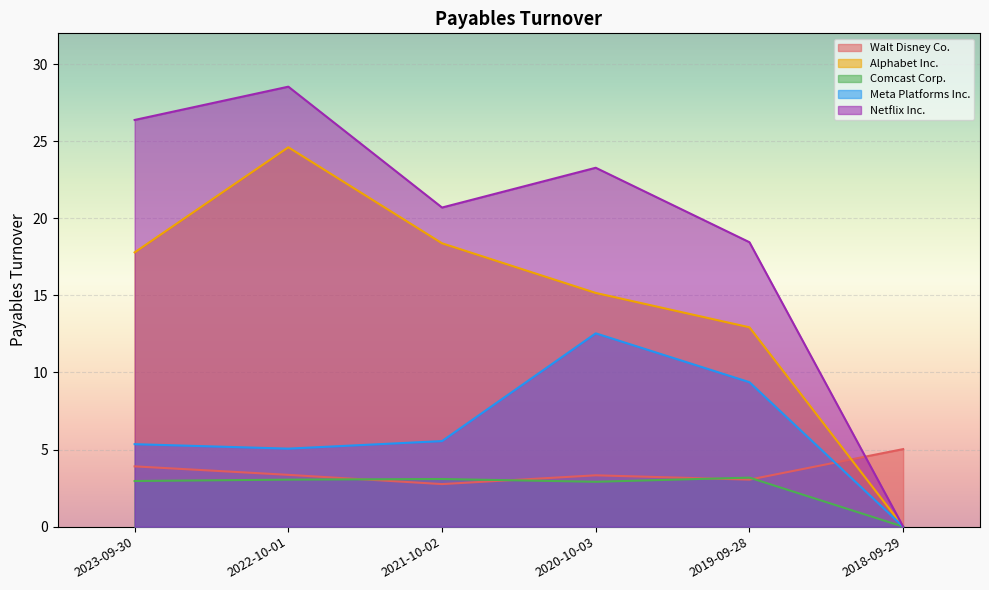

What is the value of the Netflix Inc. point at the 3rd from the left?

20.7